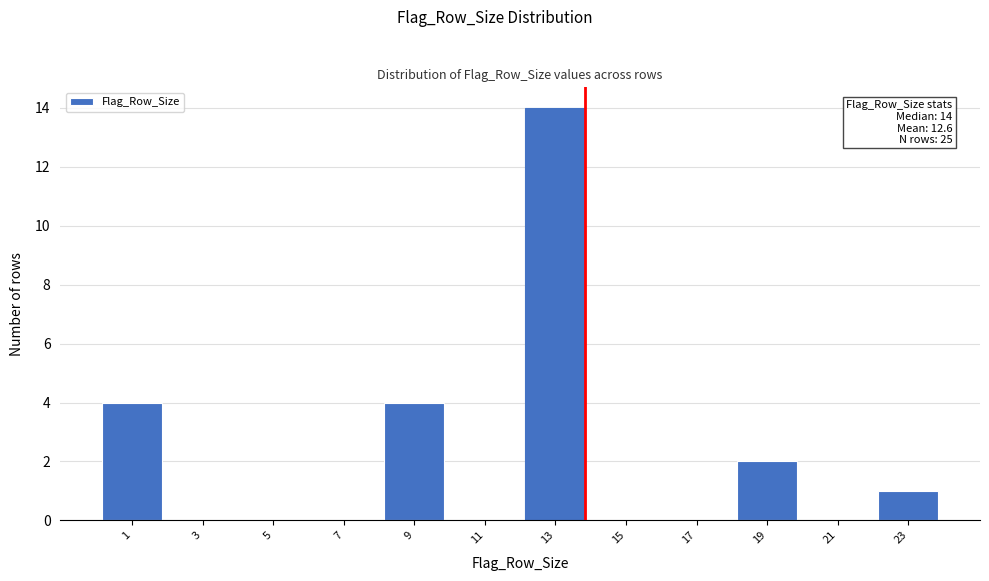

Reading left to right, extract all data points from this chart.

1=4	3=0	5=0	7=0	9=4	11=0	13=14	15=0	17=0	19=2	21=0	23=1